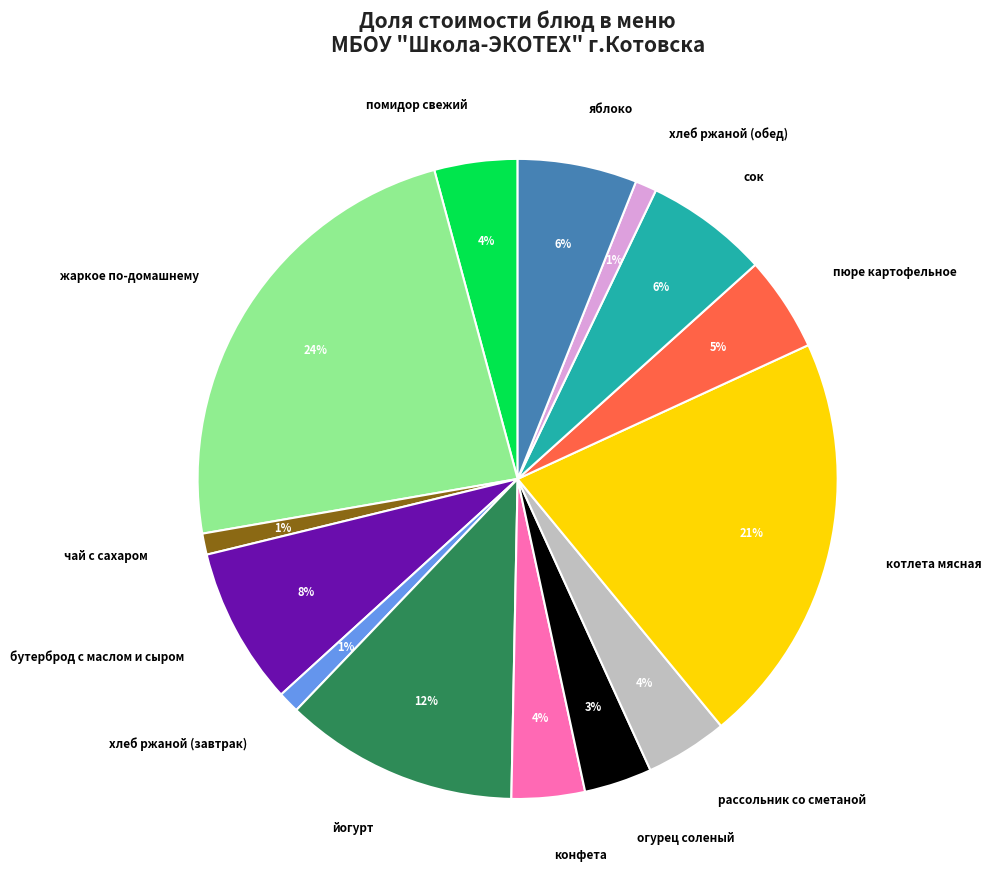

How many slices are in this pie chart?

14